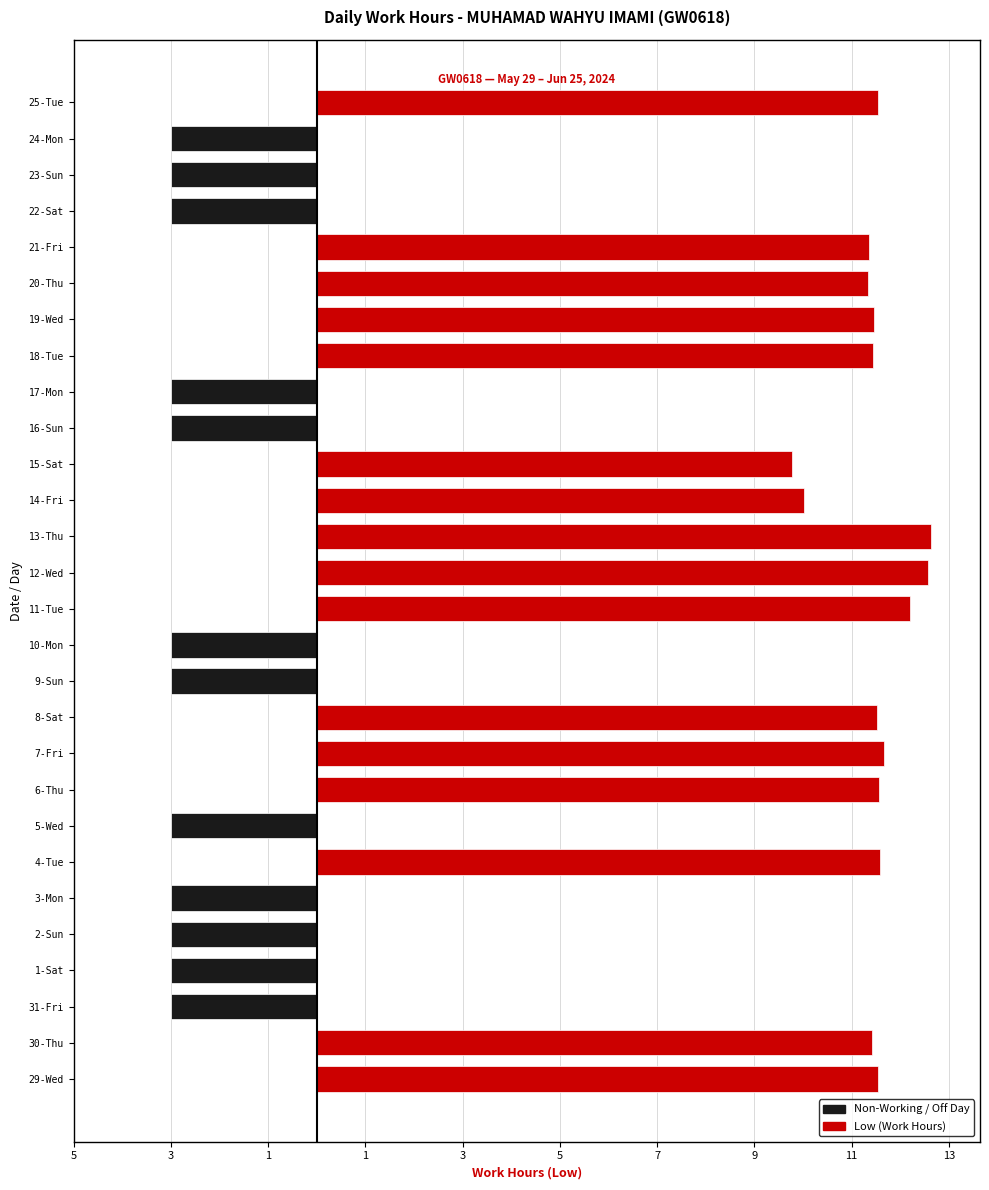

What is the sum of all Low (Work Hours) values?

183.7